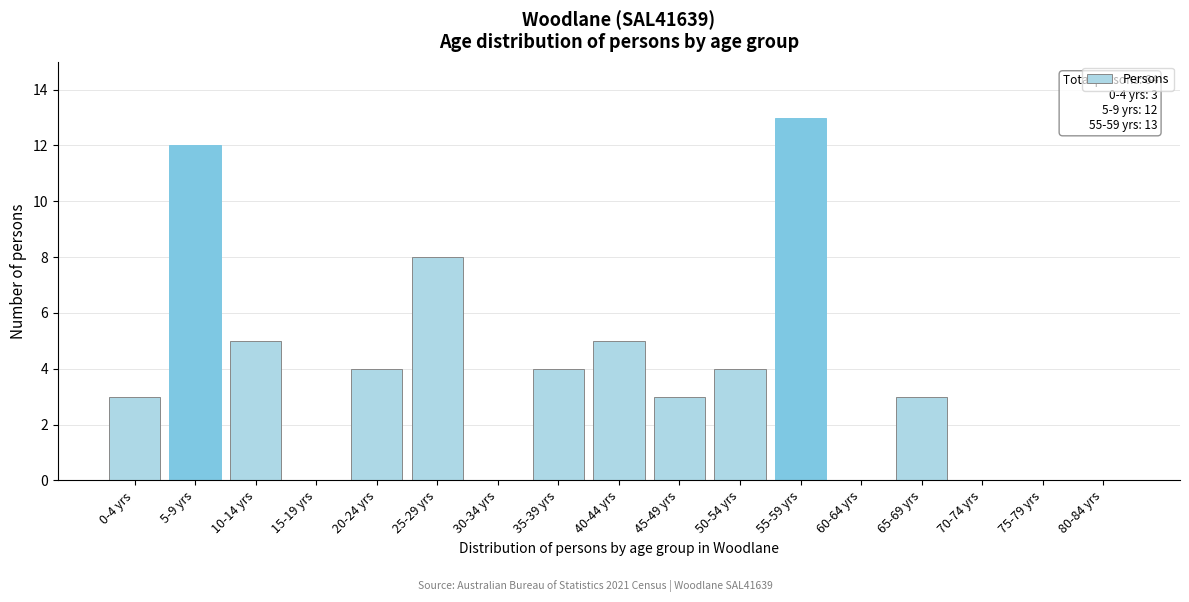

Reading left to right, what are all the values shown in this chart?

0-4 yrs=3	5-9 yrs=12	10-14 yrs=5	15-19 yrs=0	20-24 yrs=4	25-29 yrs=8	30-34 yrs=0	35-39 yrs=4	40-44 yrs=5	45-49 yrs=3	50-54 yrs=4	55-59 yrs=13	60-64 yrs=0	65-69 yrs=3	70-74 yrs=0	75-79 yrs=0	80-84 yrs=0